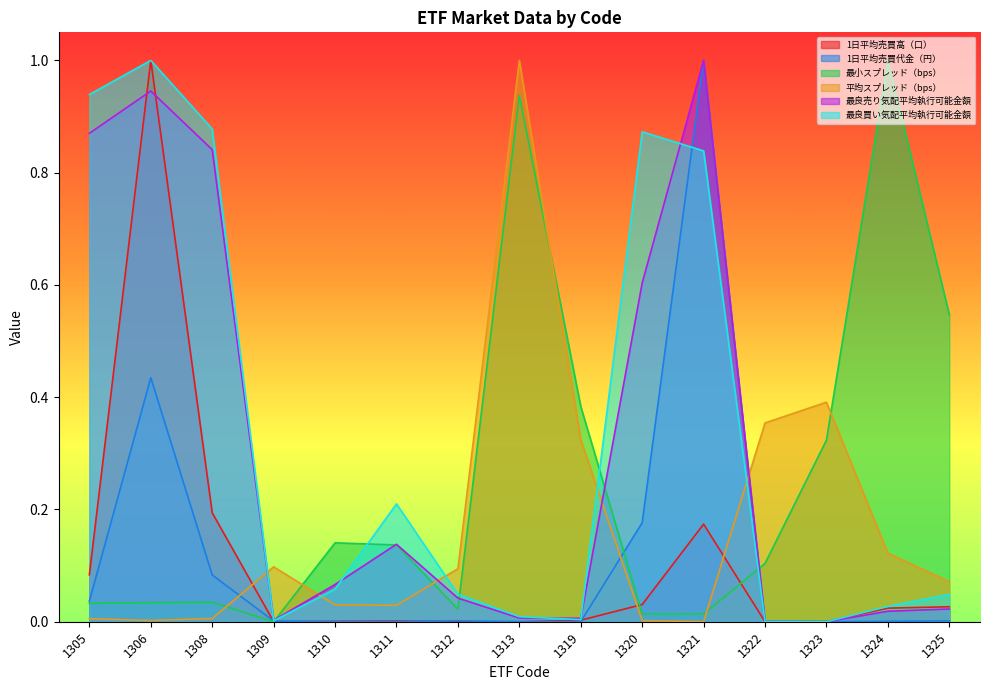

How many values in the 最小スプレッド（bps） series exceed 0?

14